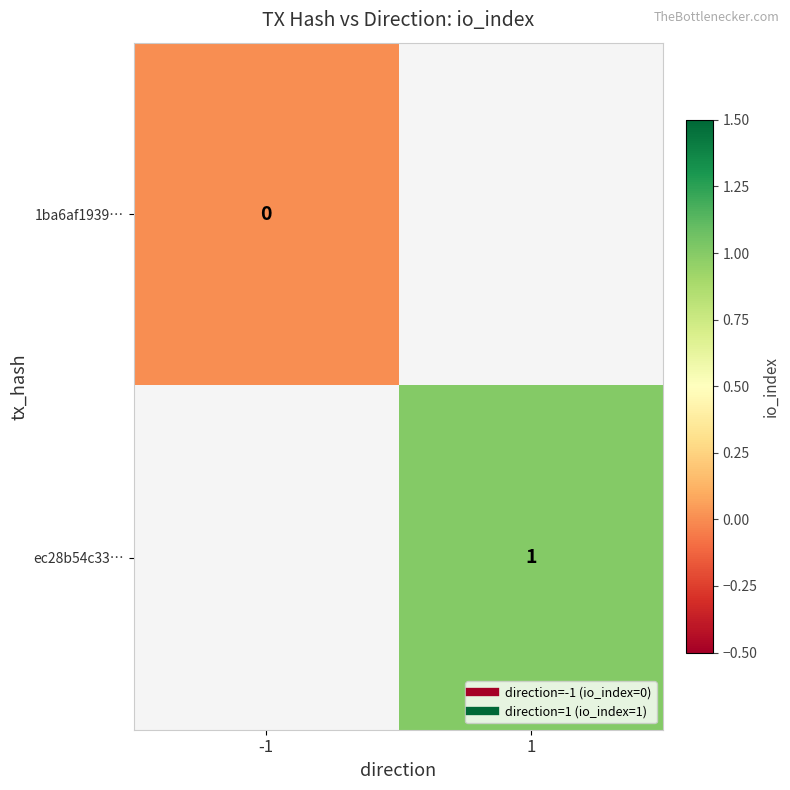

Which category has the highest value across all series?

1